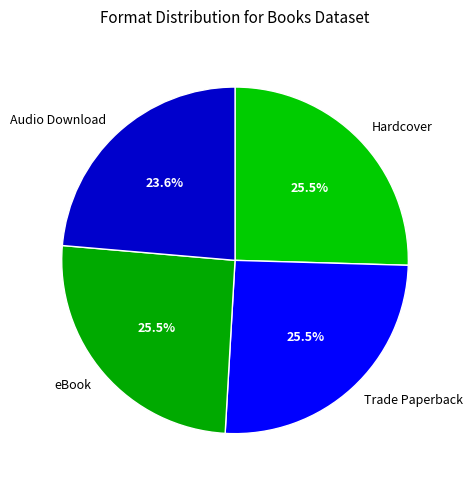

To the nearest percent, what portion does Audio Download represent?

24%